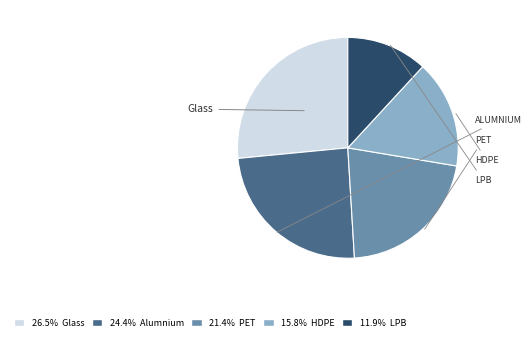

Does any single category account for the majority?

No